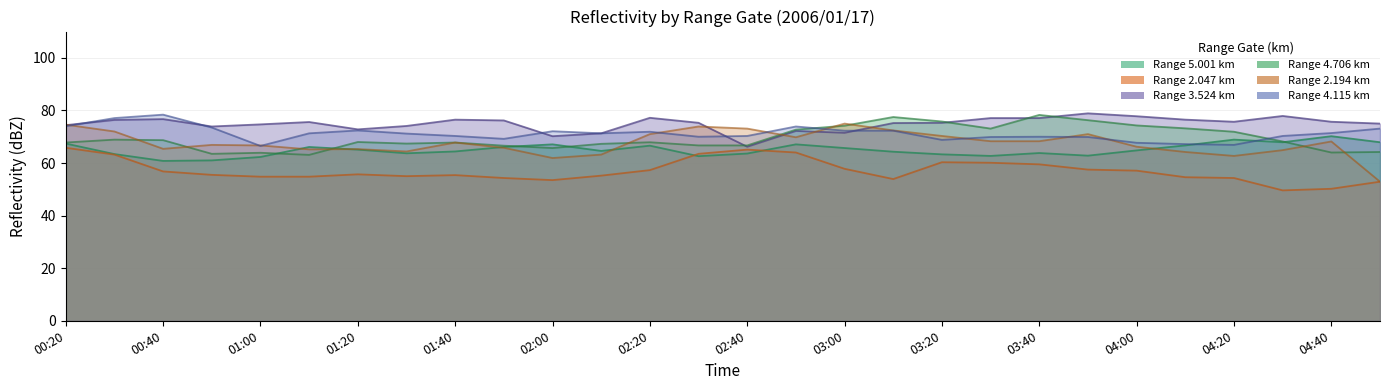

What is the difference between the maximum and minimum values in the   2.194 series?

22.1